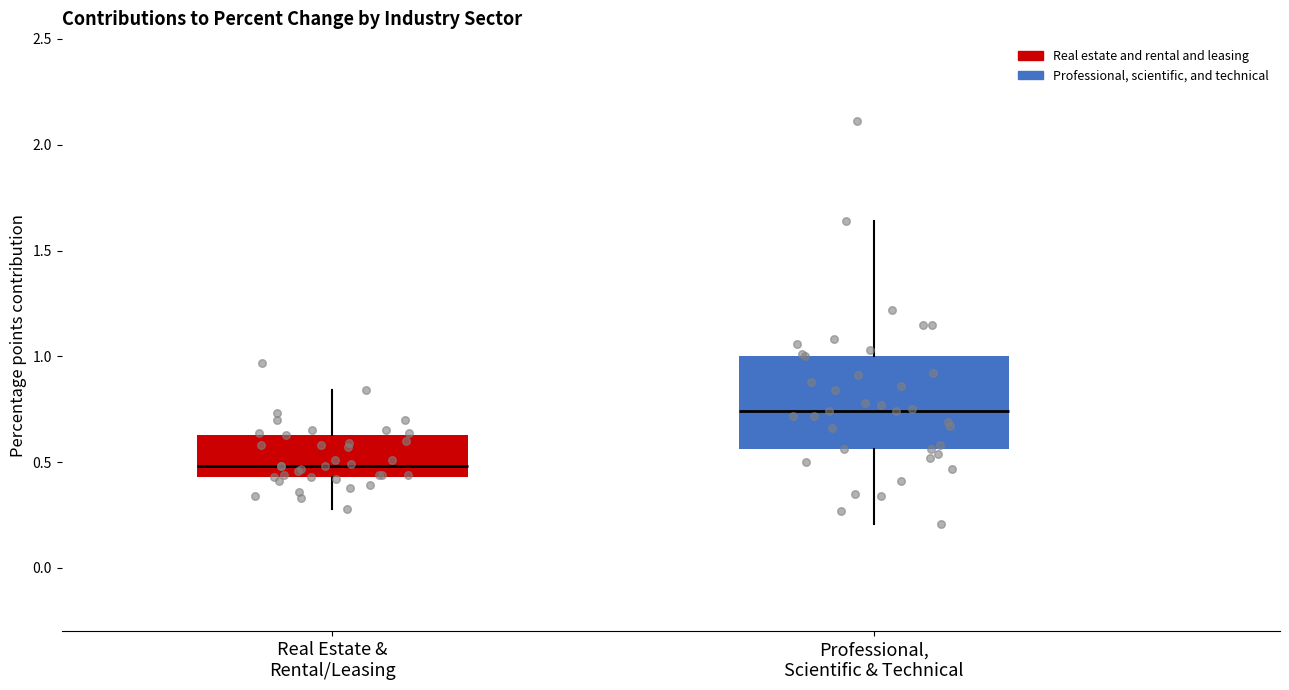

Reading left to right, transcribe this box plot: for each box, give where its median line is, the range the box spans, and where its two whiskers end, as read against the y-axis. The values are not printed on the chart, so give them approximately, as read against the axis.

Real Estate & Rental/Leasing: median 0.50, box 0.45 to 0.65, whiskers 0.30 to 0.85
Professional, Scientific & Technical: median 0.75, box 0.55 to 1.00, whiskers 0.20 to 1.65